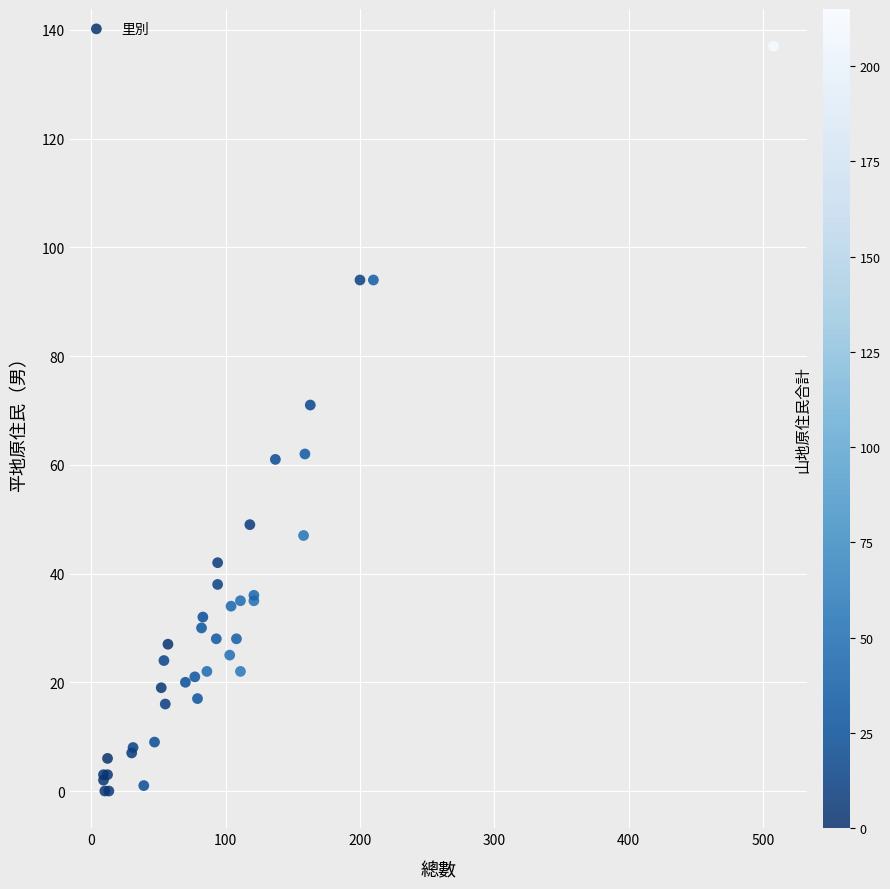

What Y value in the scatter plot is closest to 68?

71